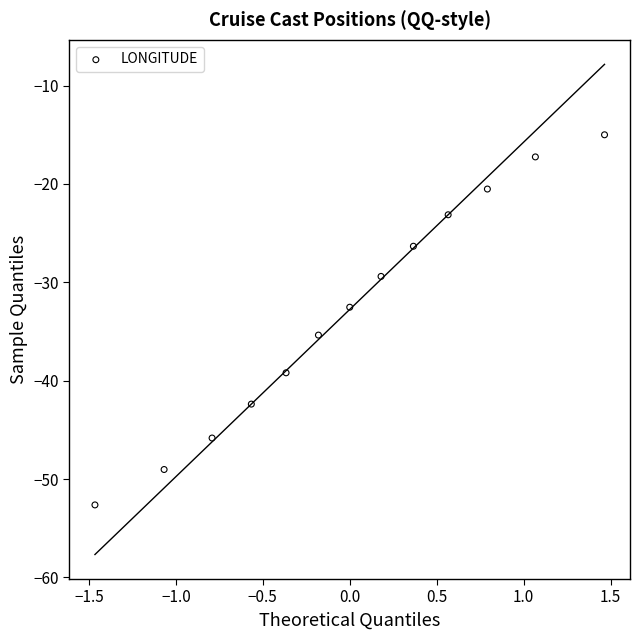

What is the range of X values (max minus min)?

2.9